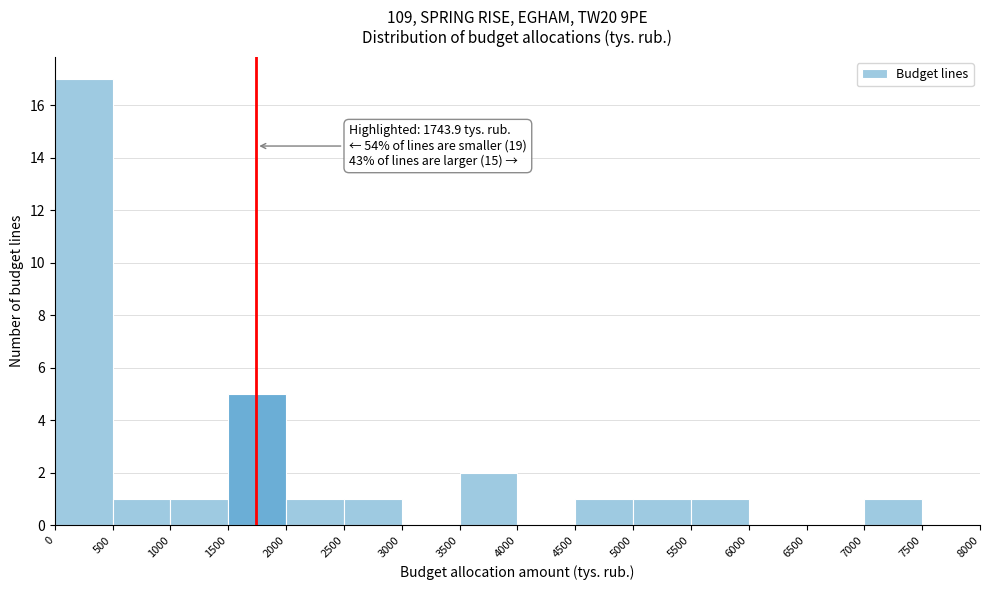

Over which range of the x-axis is the bar tallest?

0 to 500